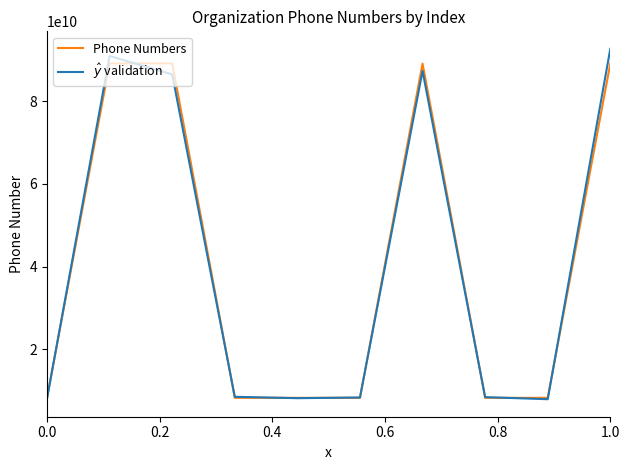

Which series has the largest range (max minus min)?

$\hat{y}$ validation